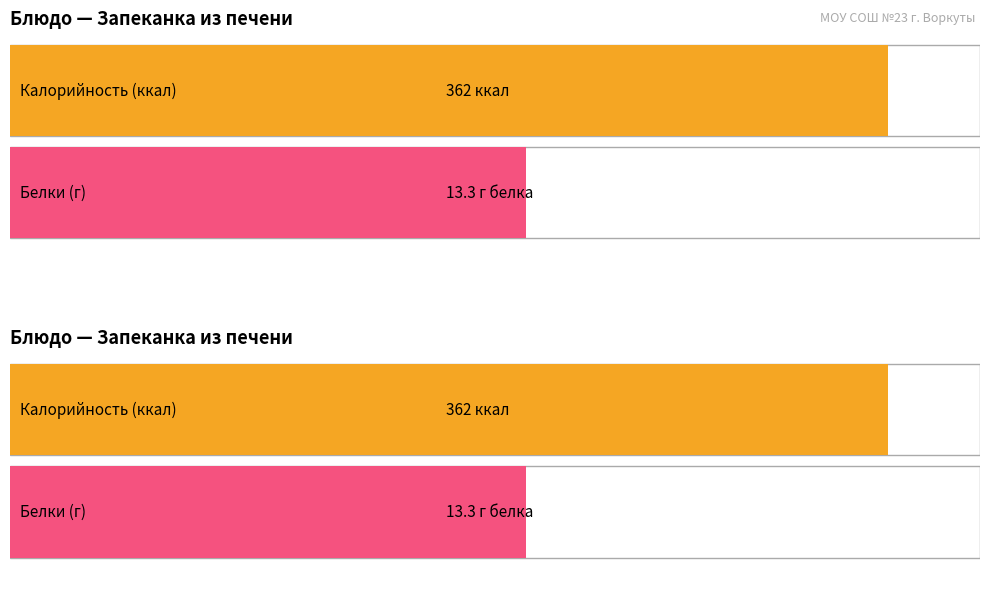

Which series has the widest spread of values?

Калорийность